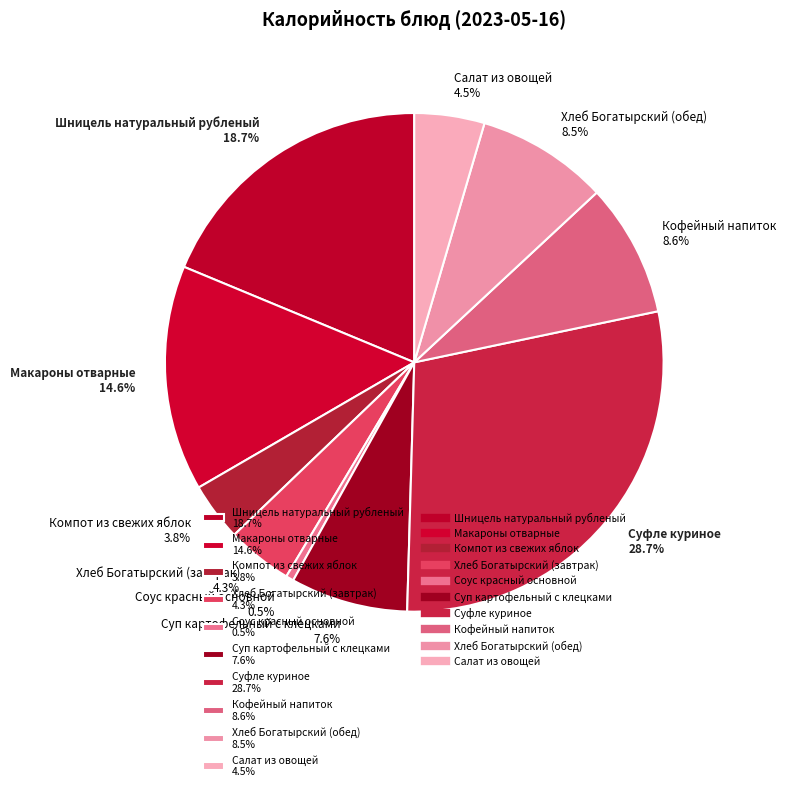

What is the ratio of the value at Соус красный основной to the value at Суп картофельный с клецками?

0.1